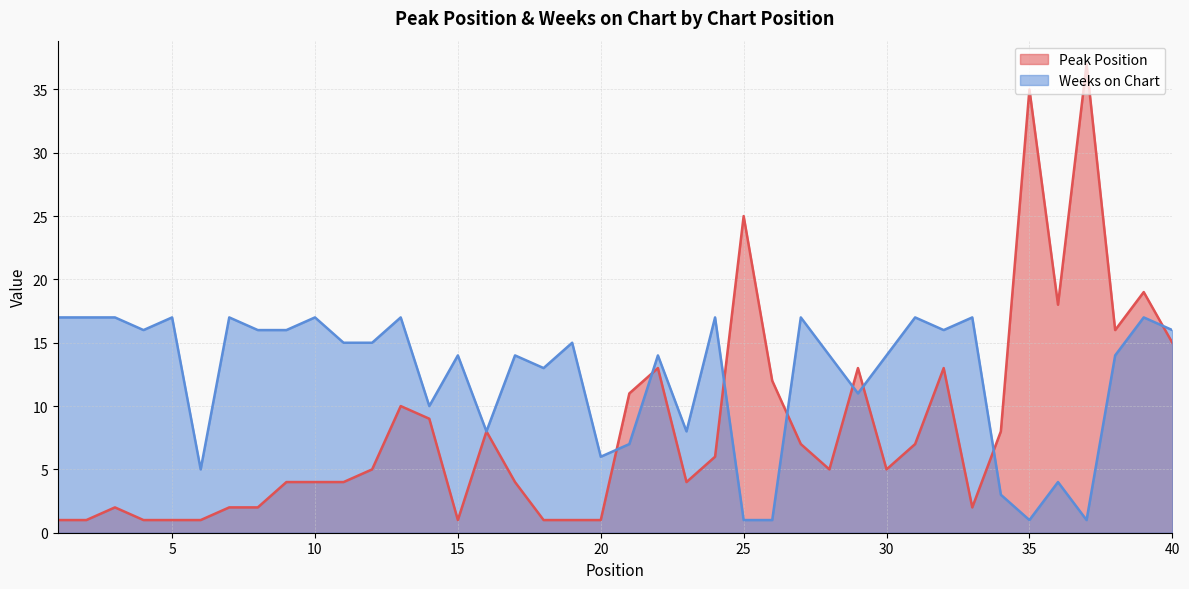

What is the sum of the Peak Position values at 15 and 12?

6